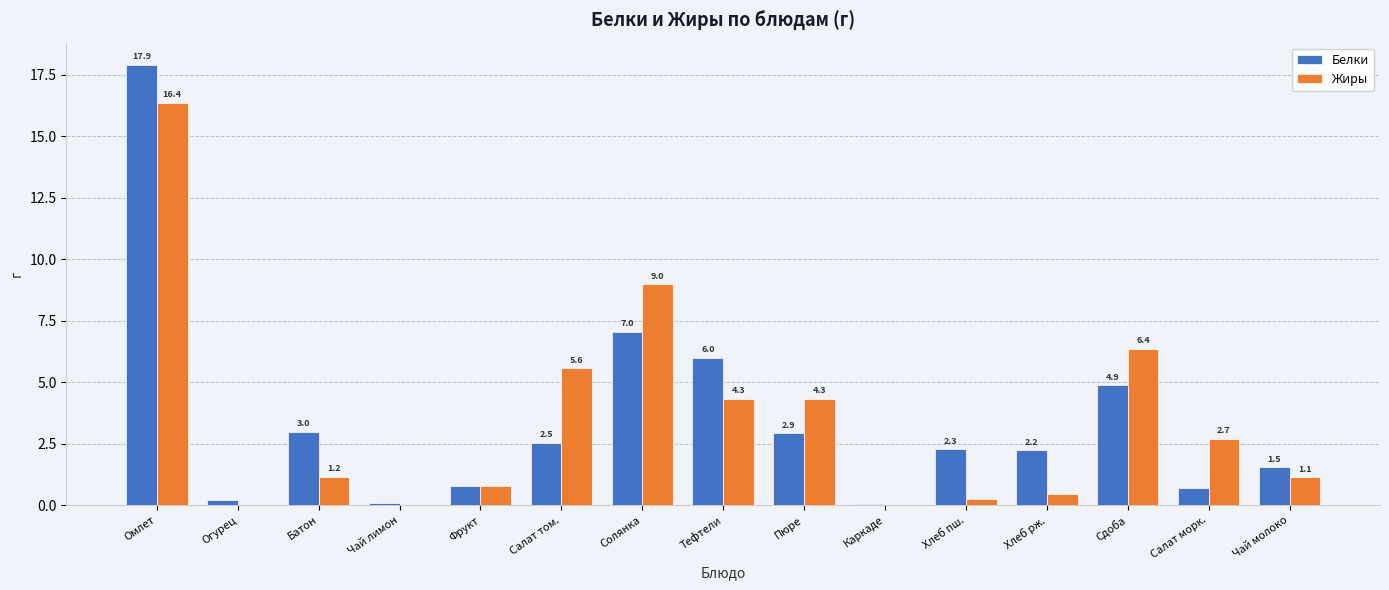

What is the average value of the Белки series?

3.5